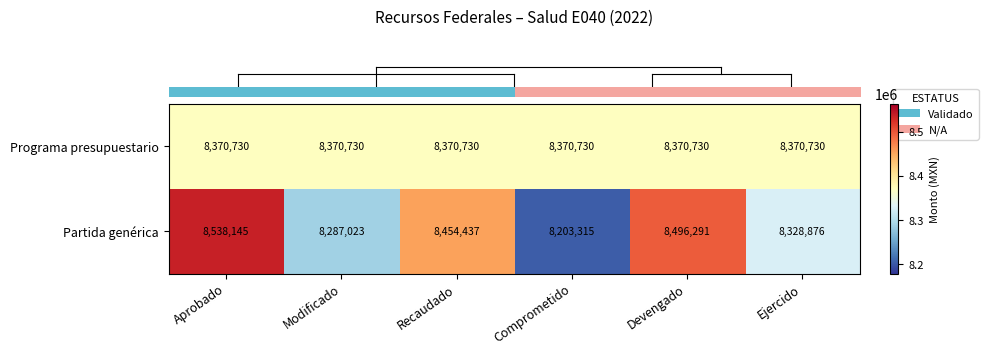

The value of Programa presupuestario at Aprobado is 14964887. True or false?

False